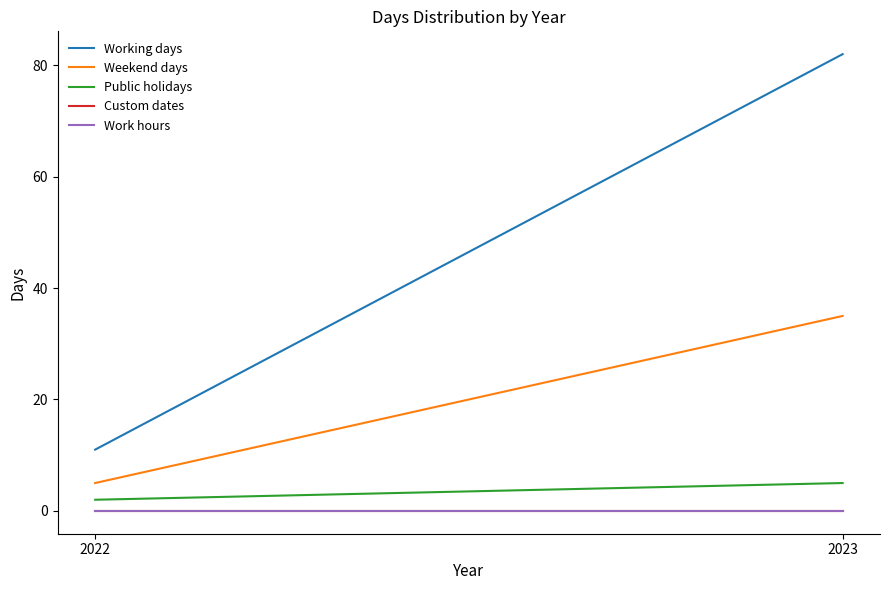

The Weekend days series shows 47 at 2023. True or false?

False